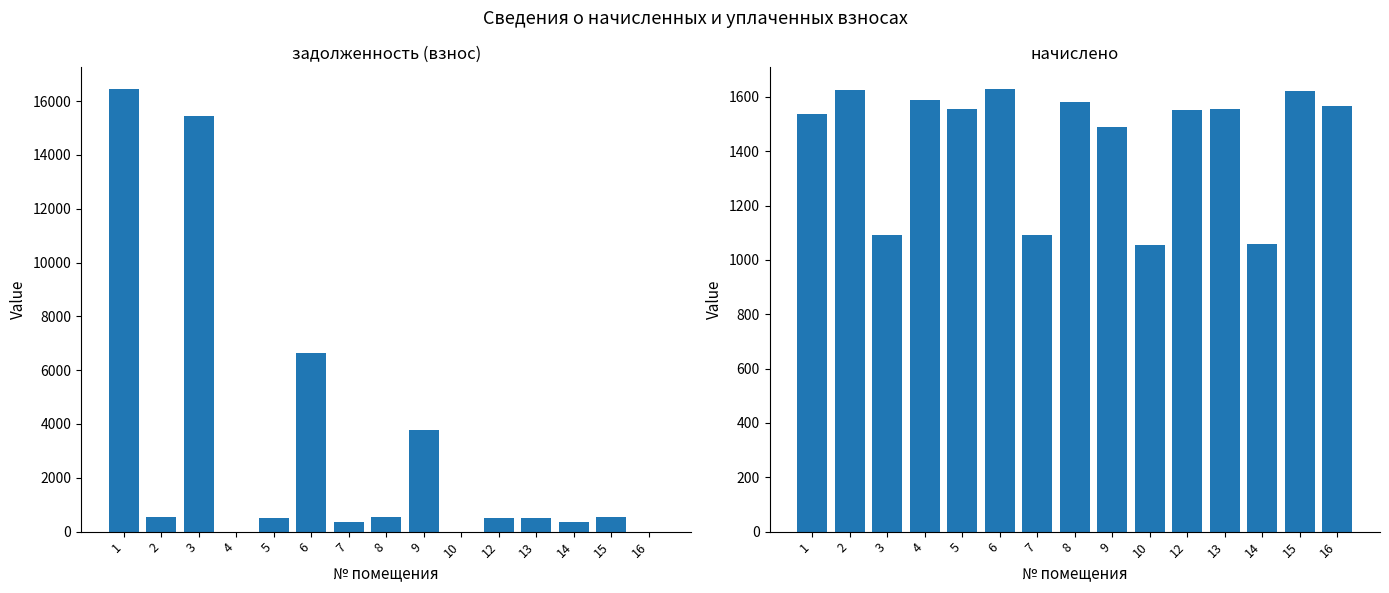

Where is начислено nearest to the value 1341?

9